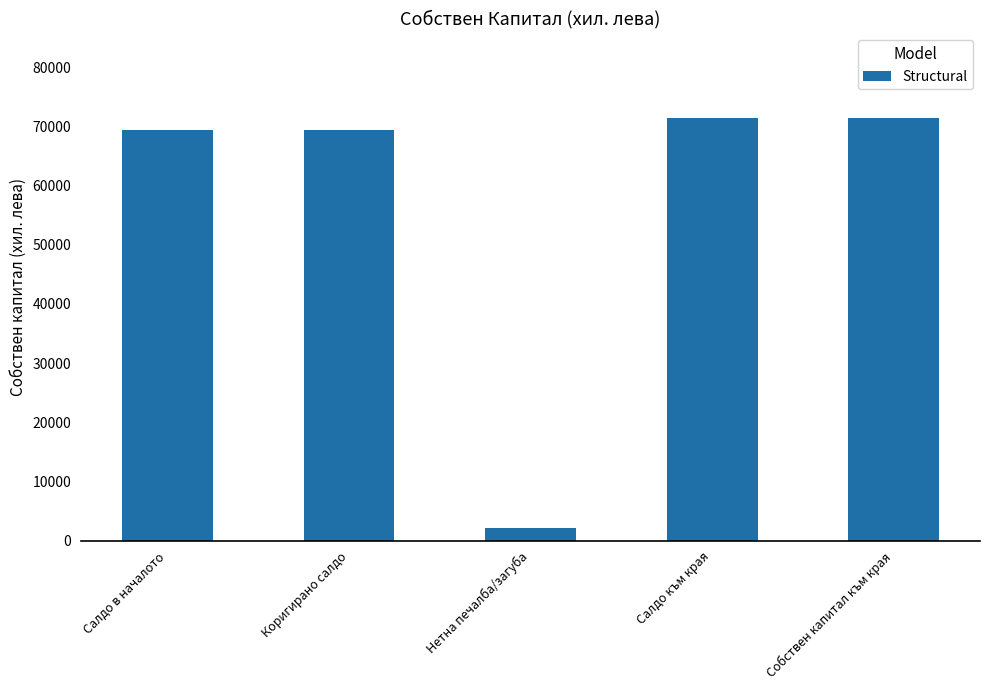

Is it true that the value at Коригирано салдо is 69288?

True